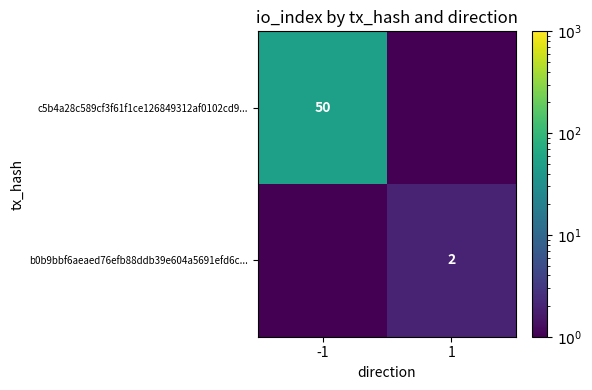

The c5b4a28c589cf3f61f1ce126849312af0102cd9... series shows 50.0 at -1. True or false?

True